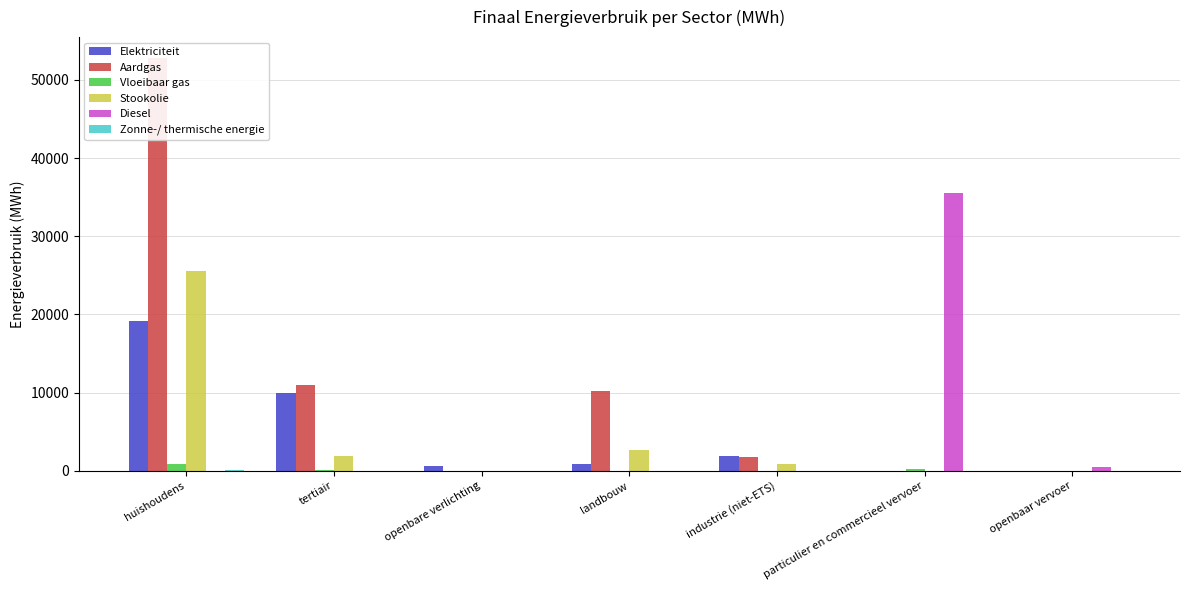

At which label does Elektriciteit reach its peak?

huishoudens